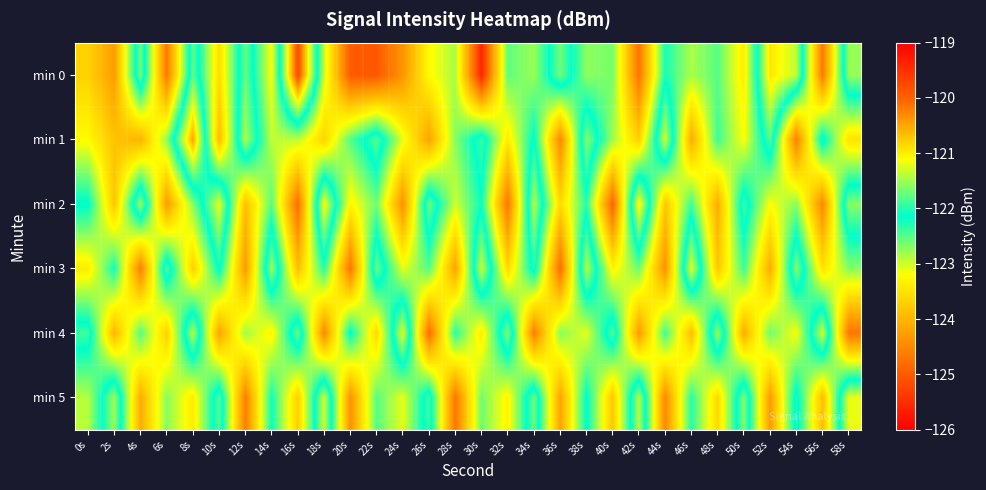

Rank the series at 38s from lowest to highest value.

min 4, min 0, min 2, min 5, min 1, min 3